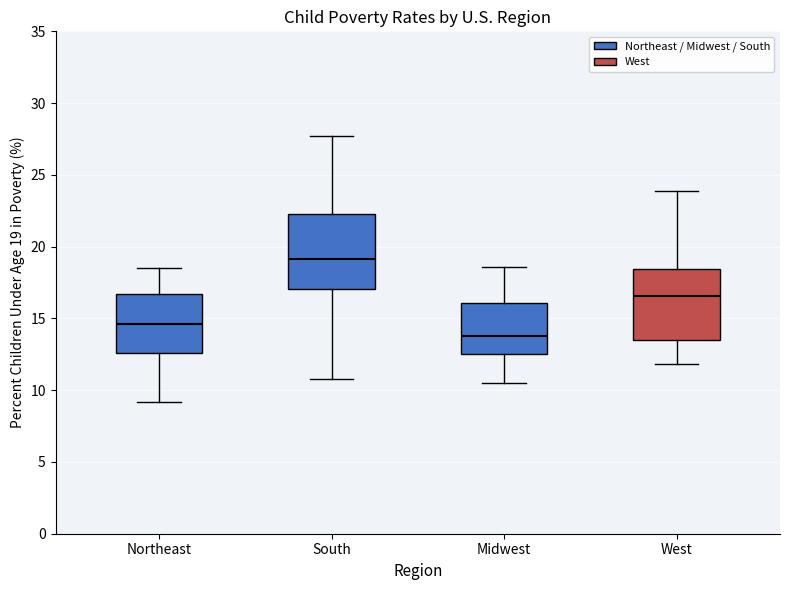

Where does the upper whisker of the box for Northeast end on the y-axis? The values are not printed on the chart, so give them approximately, as read against the axis.

18.5